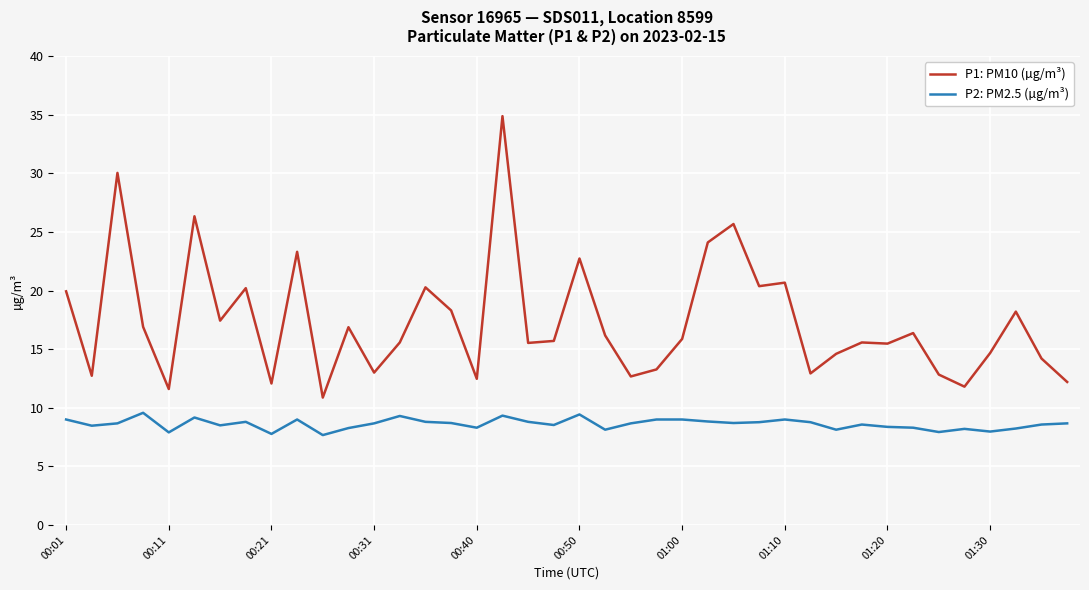

At how many categories does at least one series exceed 8?

40